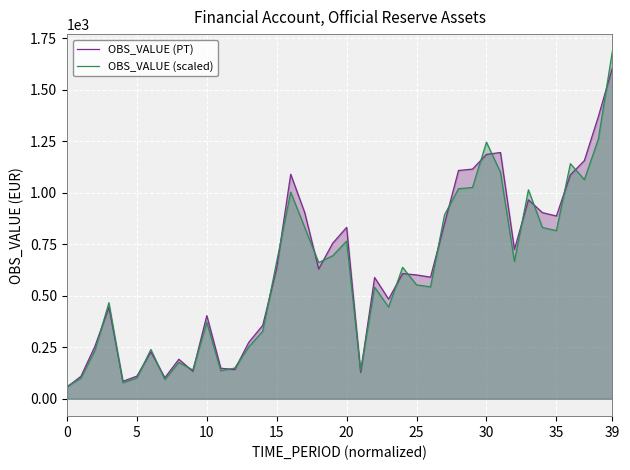

The OBS_VALUE (PT) series shows 1244.5 at 34. True or false?

False